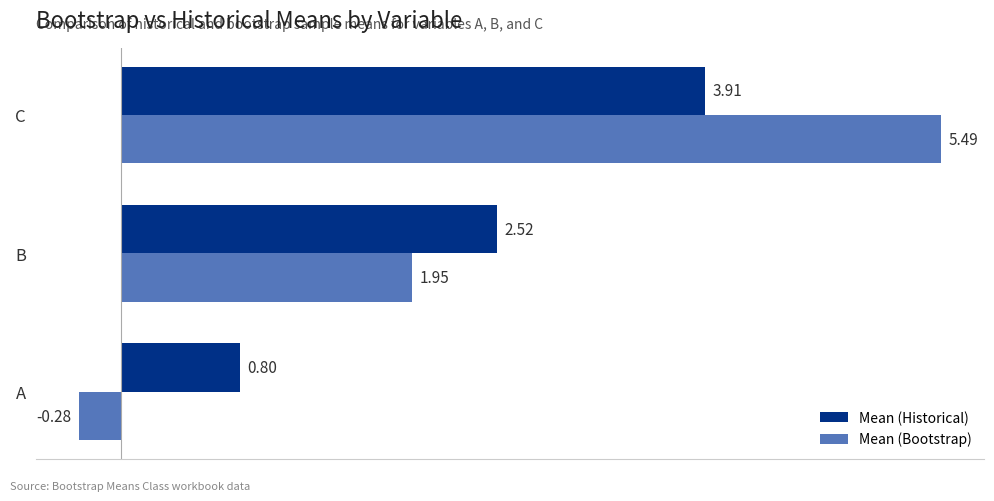

Rank the series by their average value, from highest to lowest.

Mean (Historical), Mean (Bootstrap)